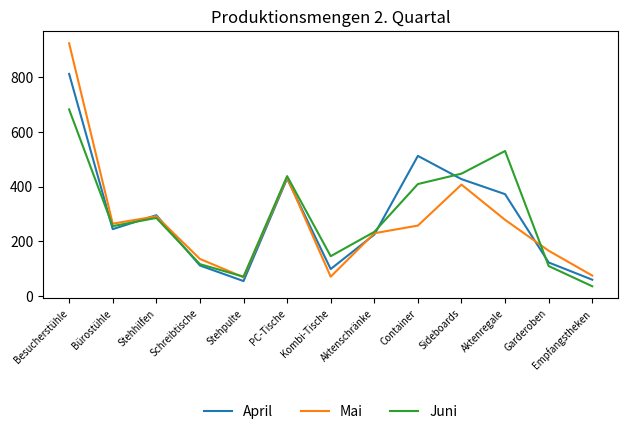

What is the sum of the Mai values at Sideboards and Besucherstühle?

1331